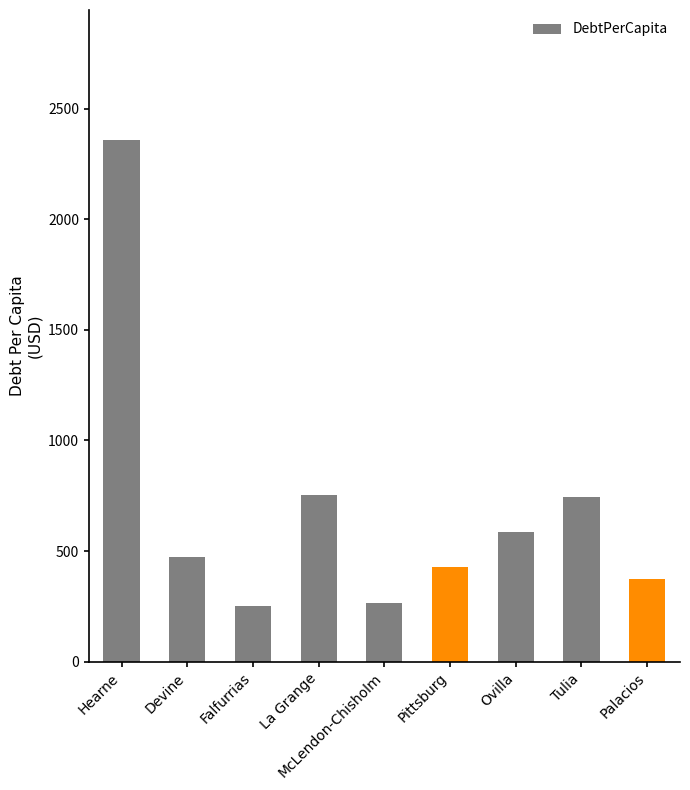

Which label corresponds to the largest value in the chart?

Hearne